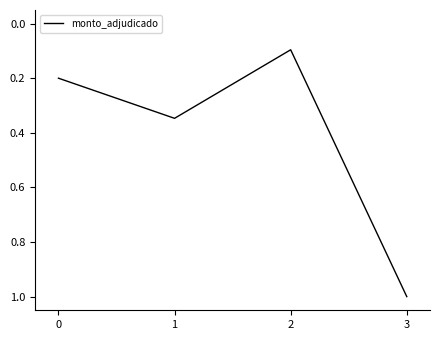

What is the greatest value displayed?

1.0